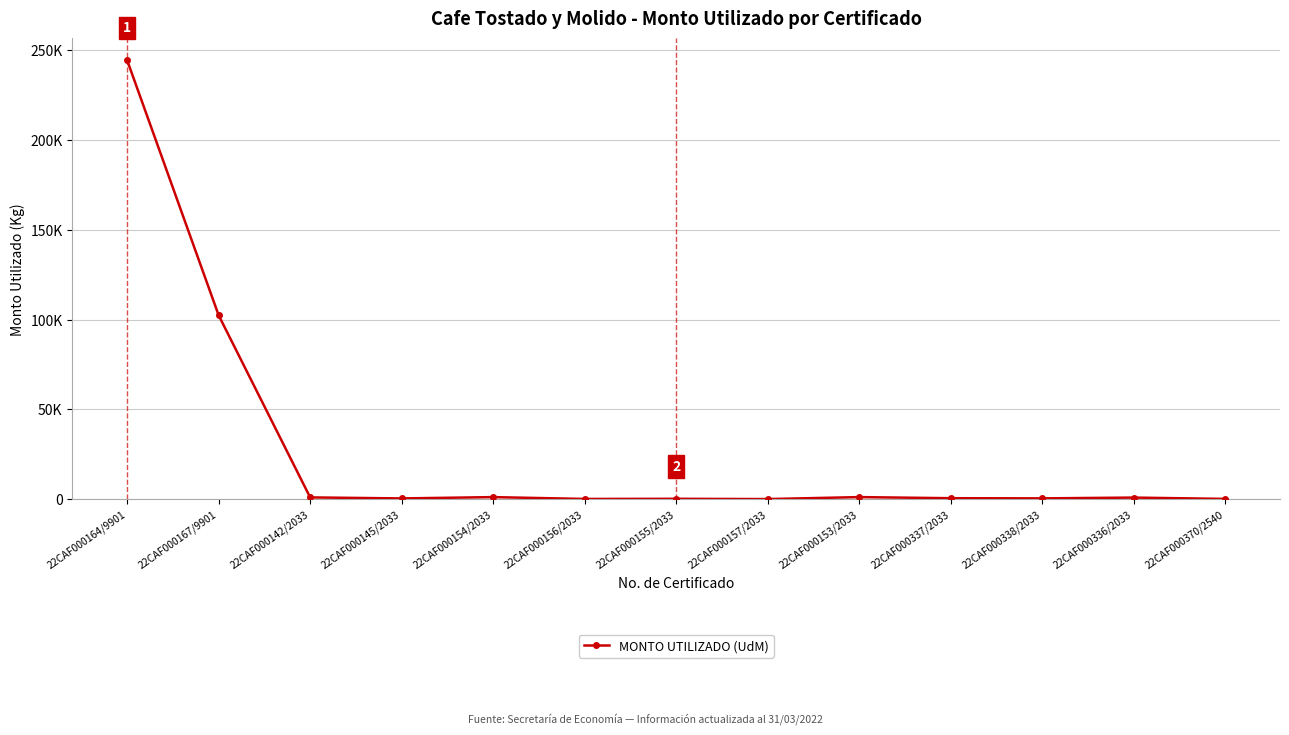

What is the change in value from 22CAF000145/2033 to 22CAF000336/2033?

+468.8